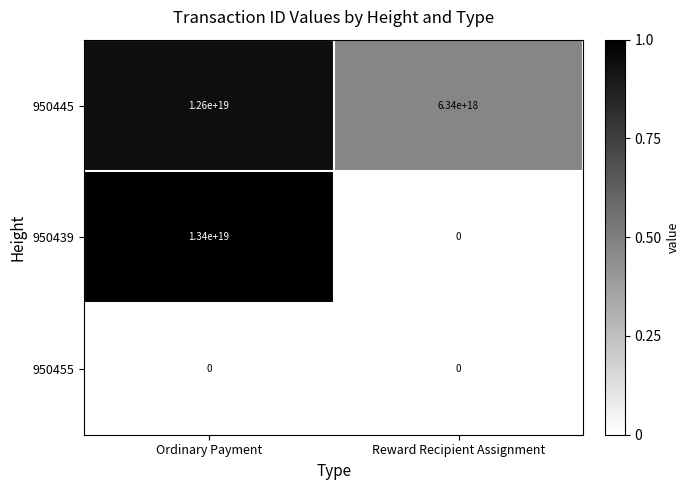

Which category has the lowest value in the 950439 series?

Reward Recipient Assignment